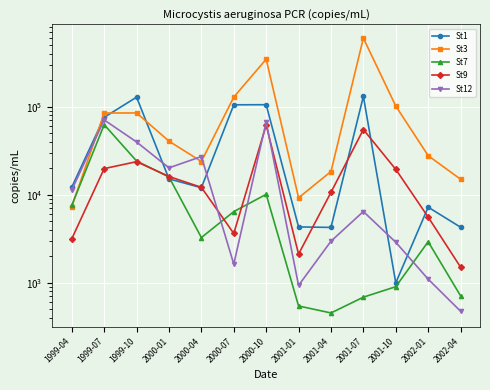

What position from the right is 2001-04?

5